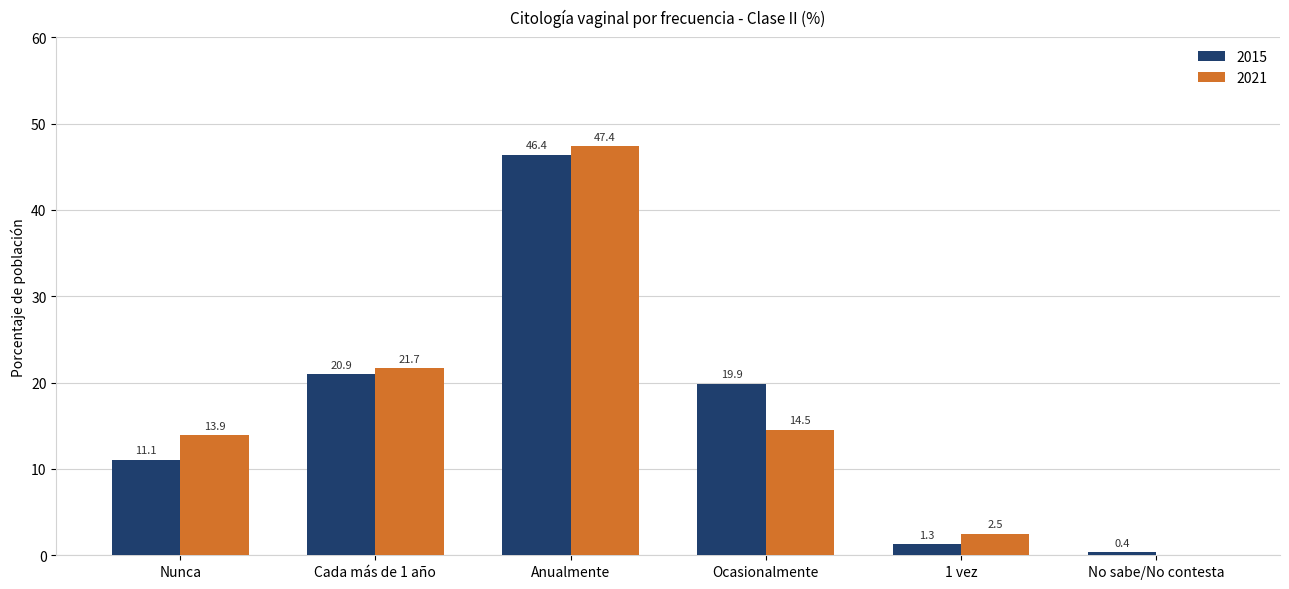

What is the maximum value for 2021?

47.4